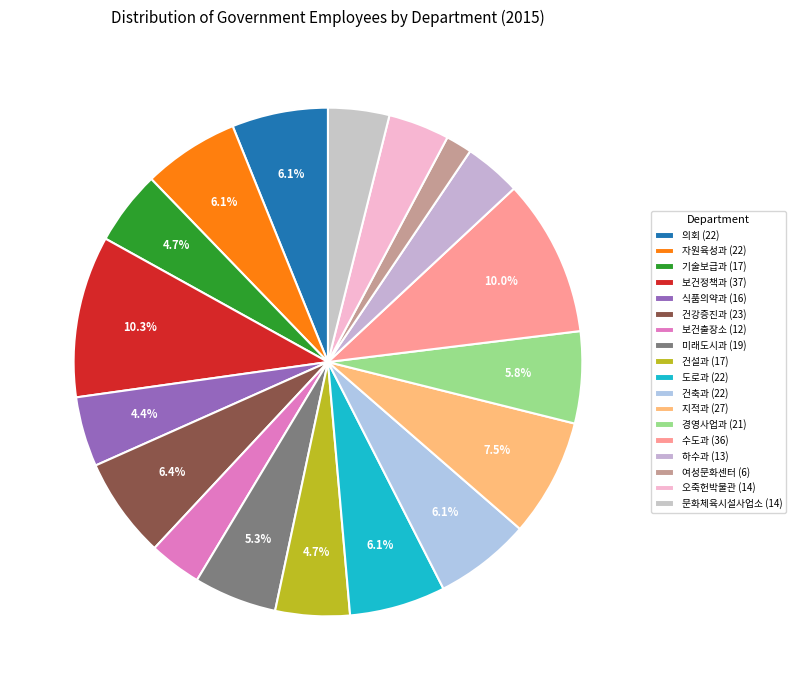

To the nearest percent, what is the difference between the largest and smallest slice percentages?

9%